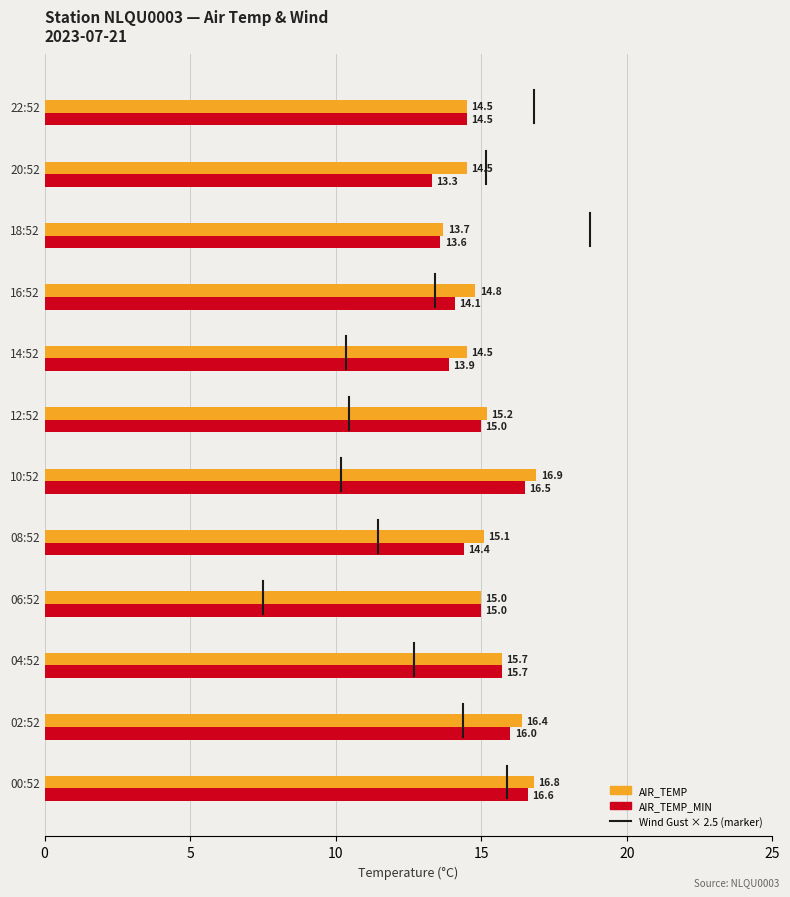

Rank the series by their maximum value, from highest to lowest.

AIR_TEMP, AIR_TEMP_MIN